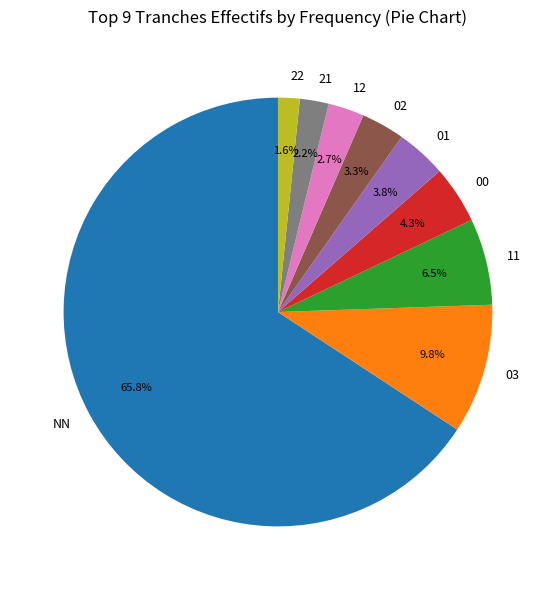

Does NN represent more than half of the total?

Yes